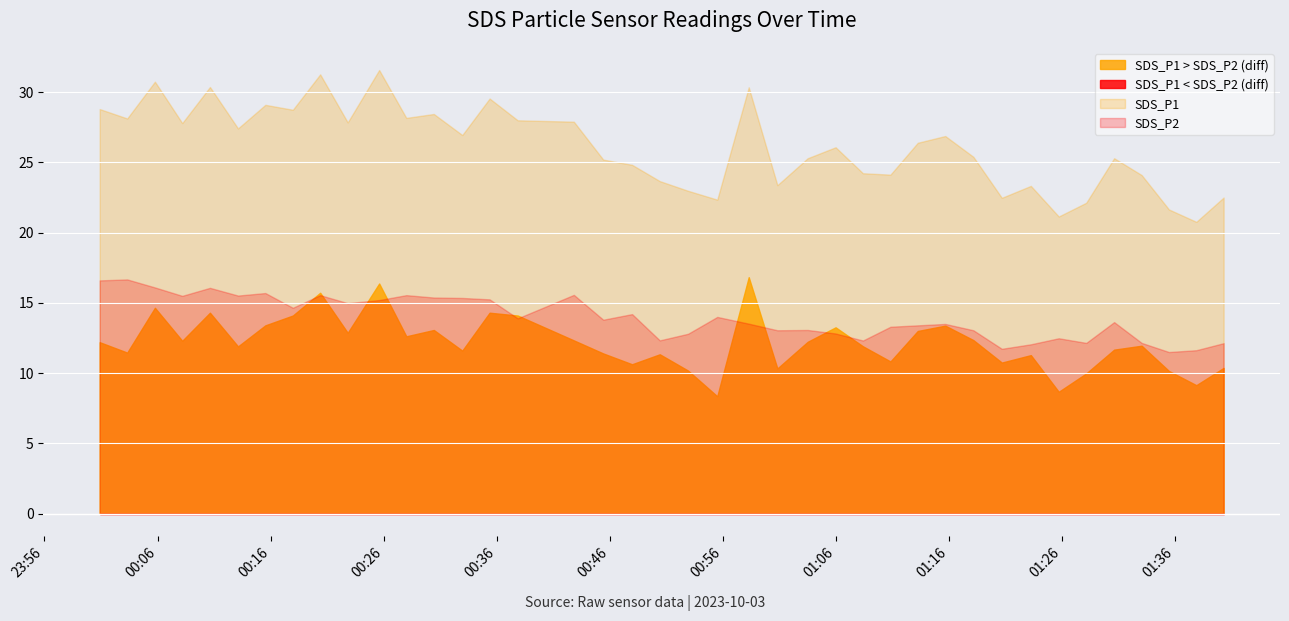

What is the lowest value of the SDS_P2 series?

11.5